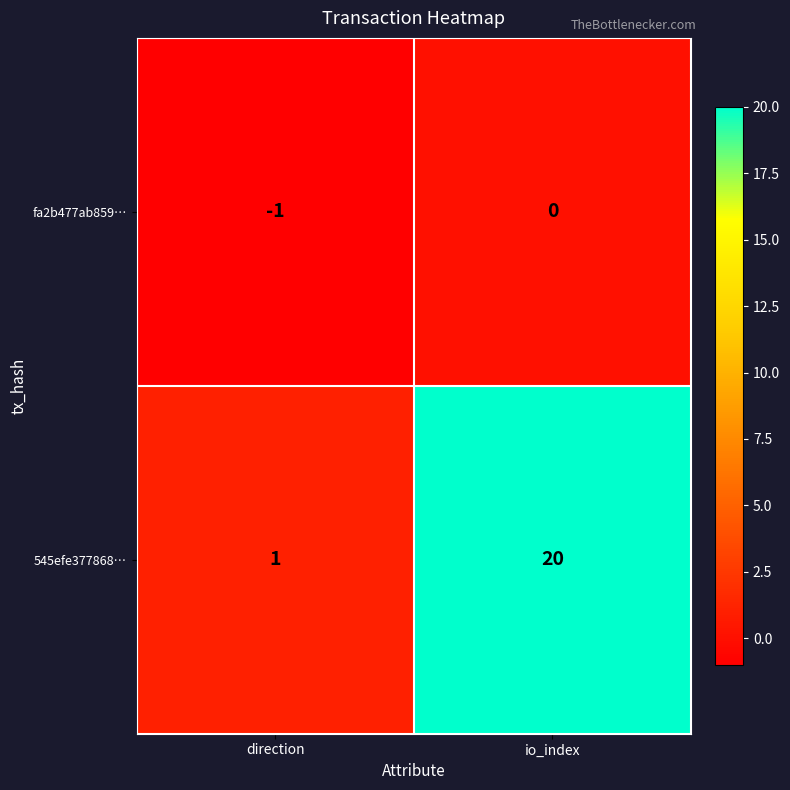

What is the sum of the 545efe377868… values at direction and io_index?

21